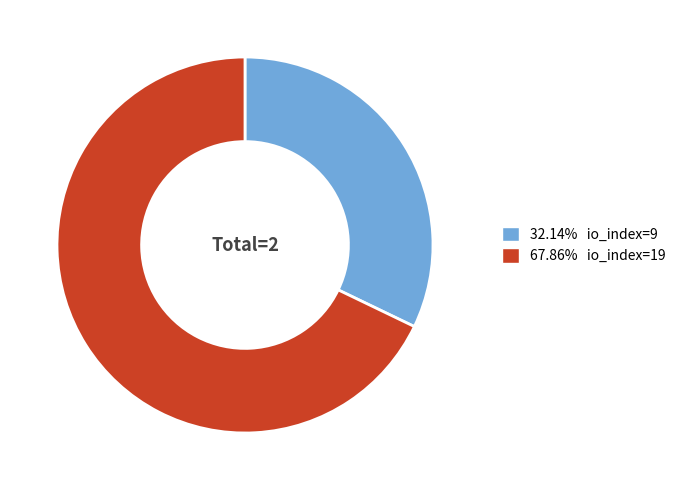

Is there a majority slice in this chart?

Yes